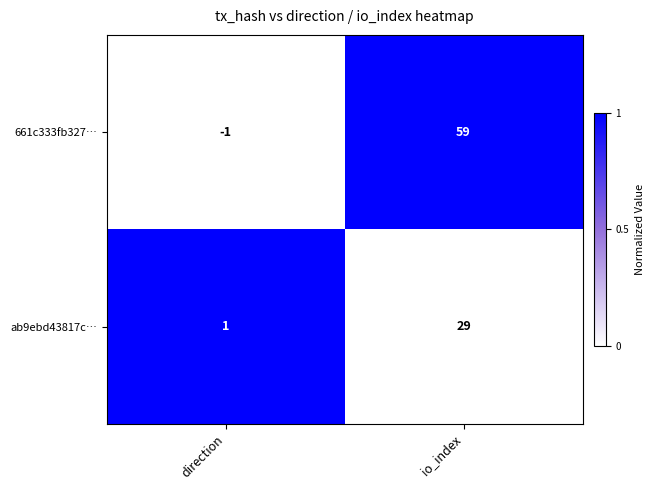

Reading left to right, list all the values displayed in this chart.

661c333fb327…: direction=-1	io_index=59
ab9ebd43817c…: direction=1	io_index=29